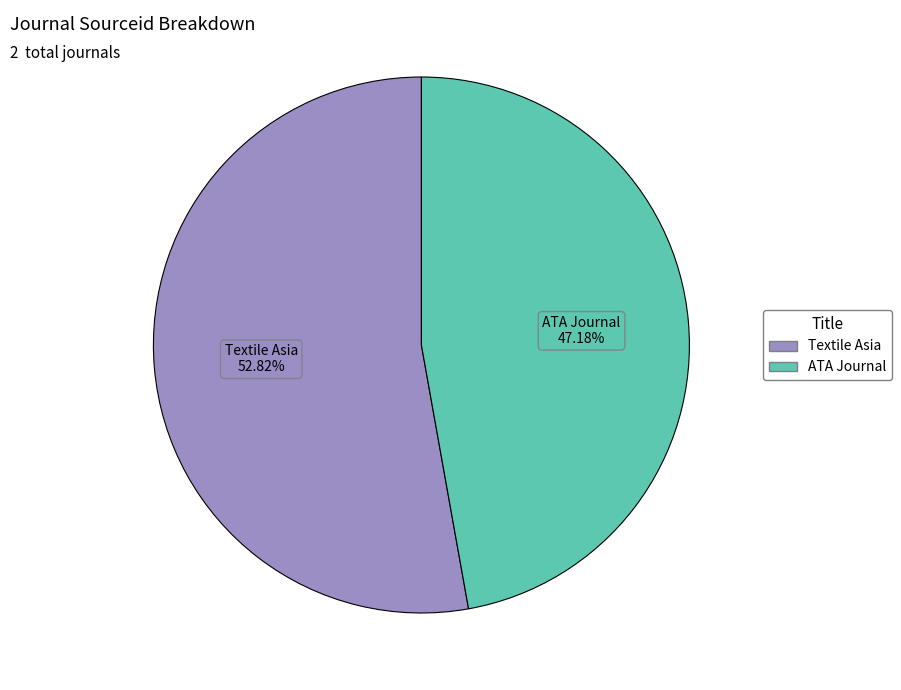

Which slice is the largest?

Textile Asia